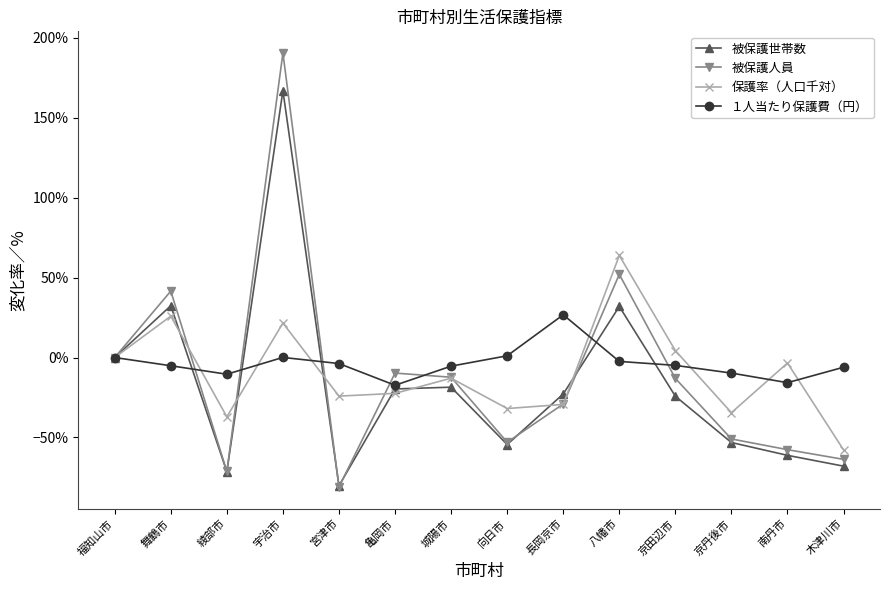

How many data points does each series have?

14